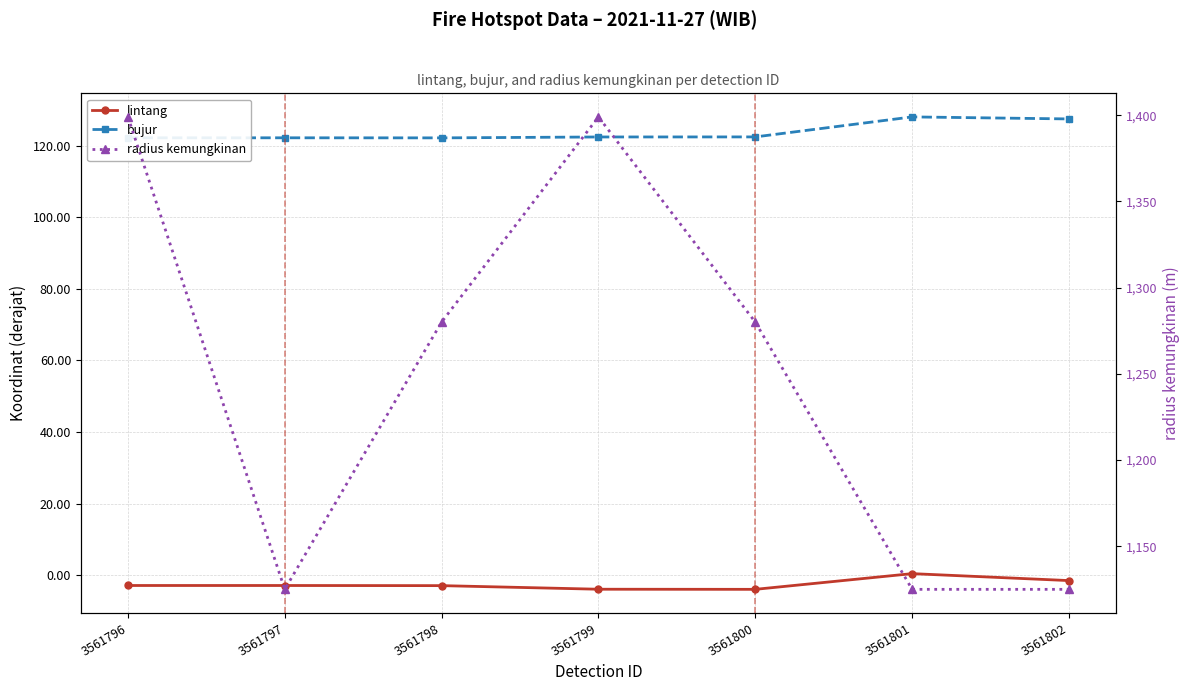

The bujur series shows 44.3 at 3561798. True or false?

False